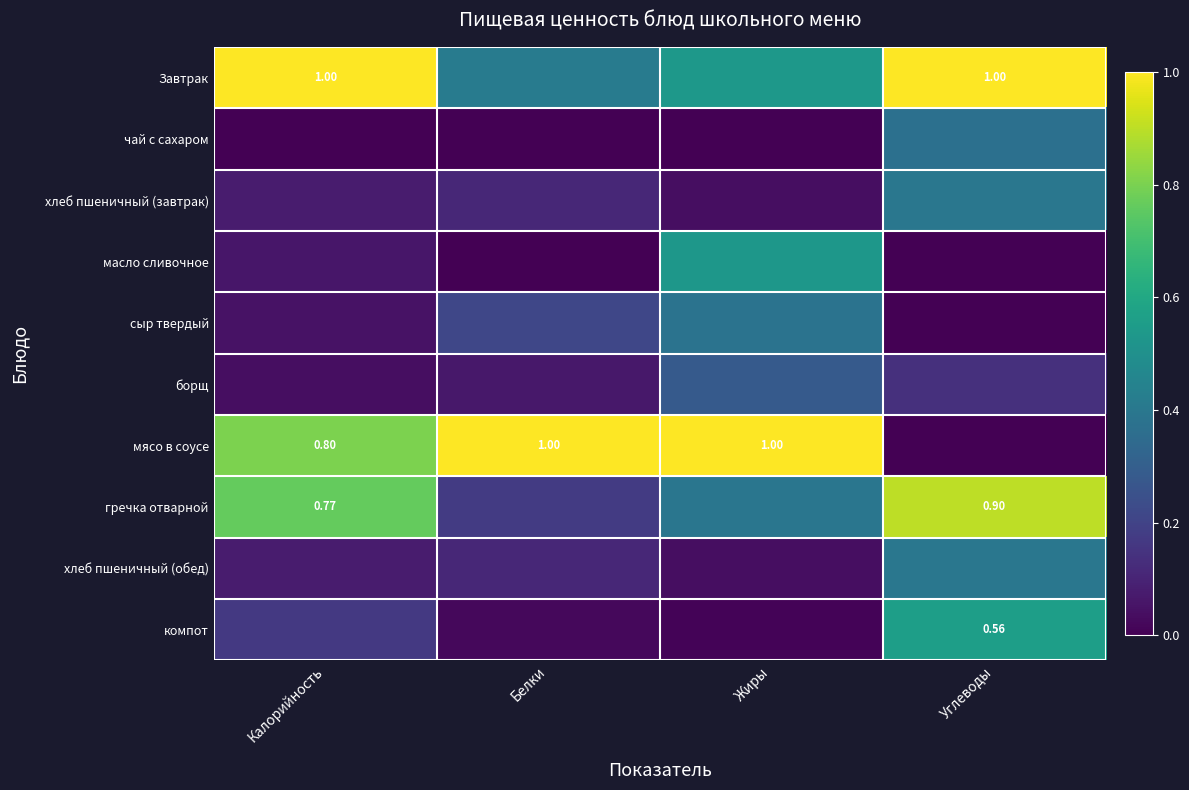

At Калорийность, list the series in order from largest to smallest.

Завтрак, мясо в соусе, гречка отварной, компот, хлеб пшеничный (завтрак), хлеб пшеничный (обед), масло сливочное, сыр твердый, борщ, чай с сахаром